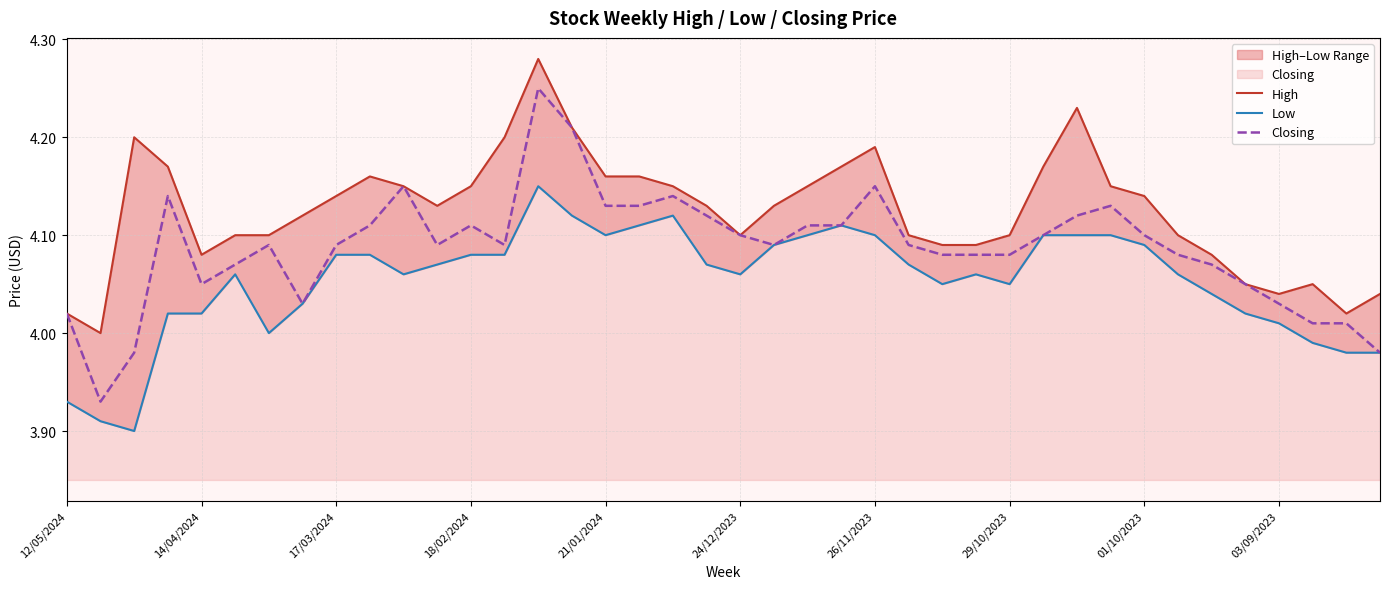

At which label does Closing first exceed 4?

12/05/2024